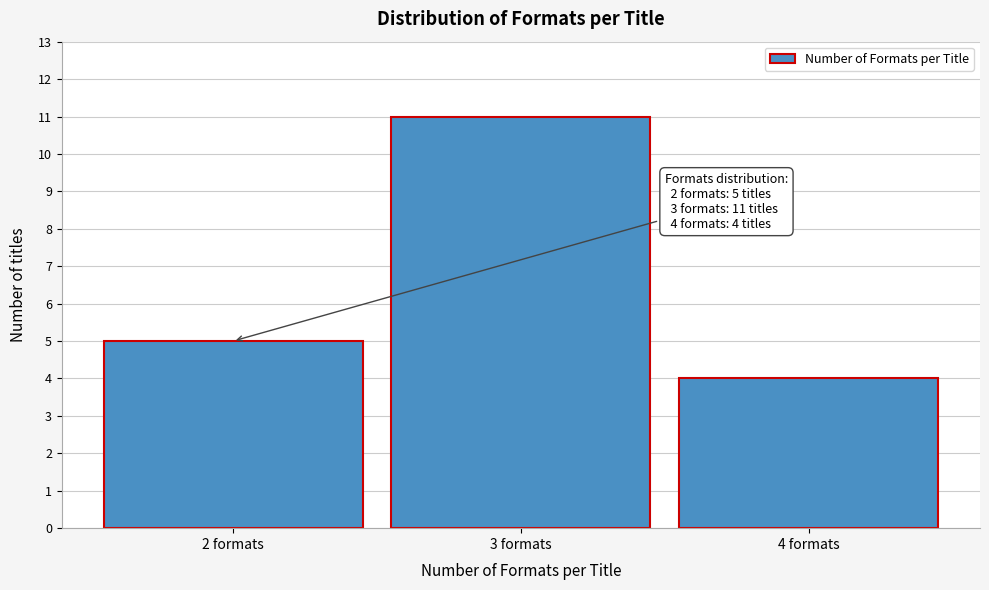

Reading right to left, transcribe all the data shown in this chart.

4	11	5